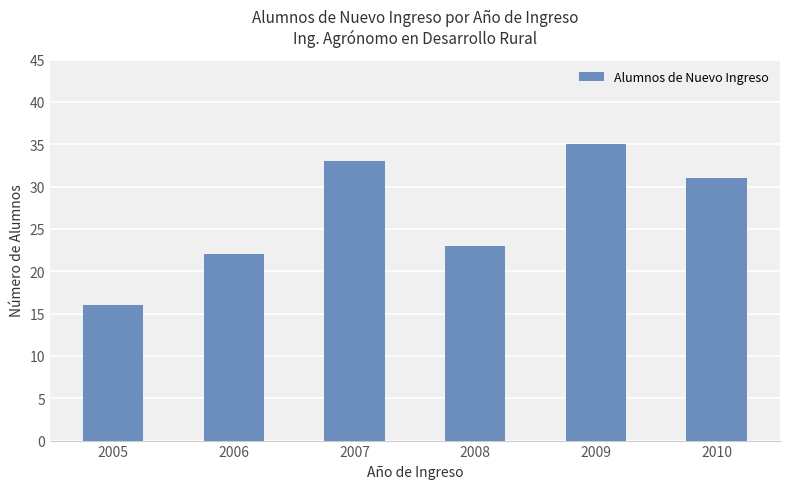

Where is the data nearest to the value 25?

2008